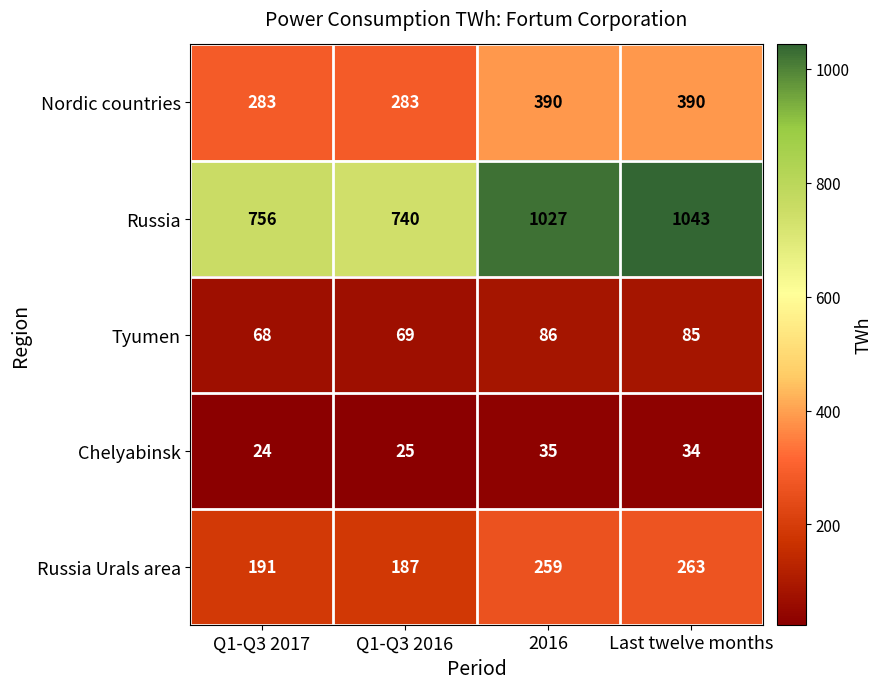

Which series changed the most between Q1-Q3 2017 and 2016?

Russia